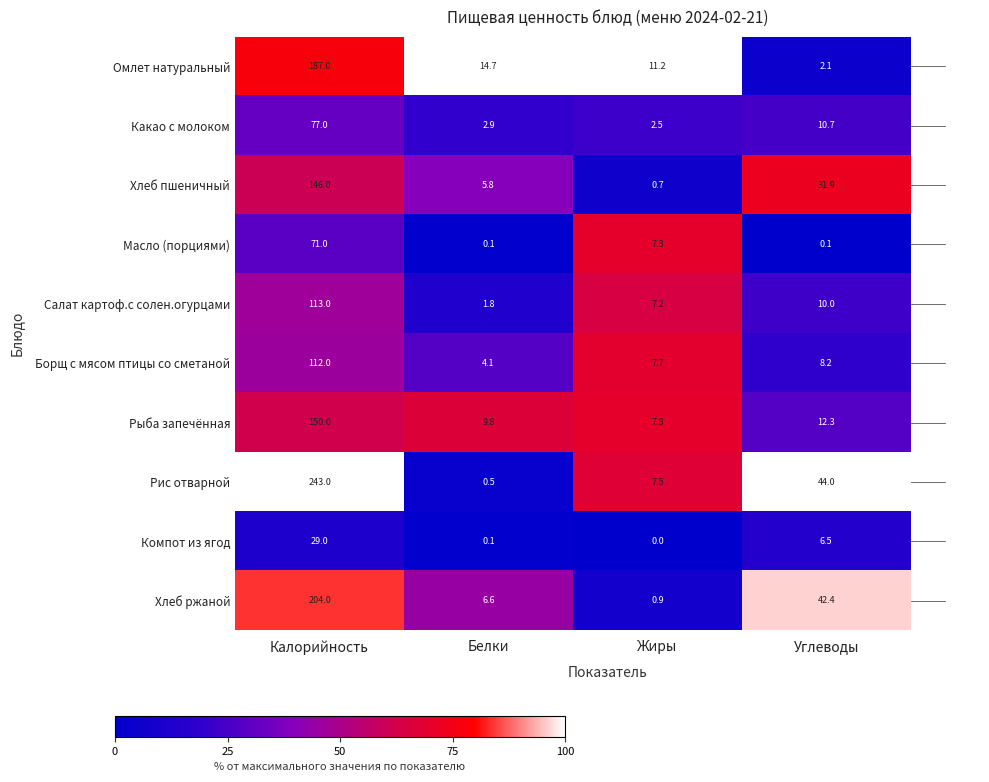

Where is Борщ с мясом птицы со сметаной nearest to the value 58?

Углеводы